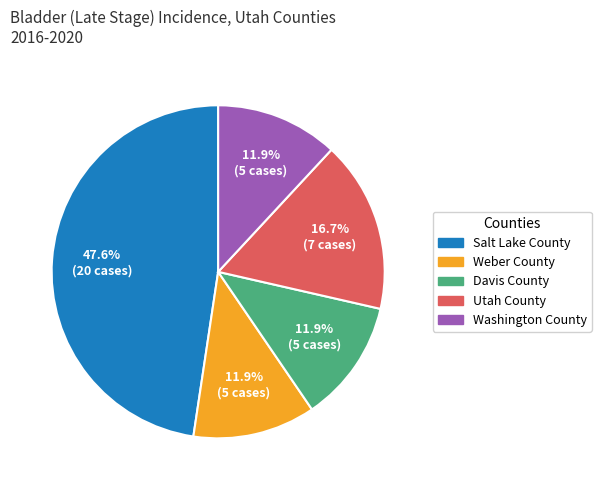

How many slices are in this pie chart?

5